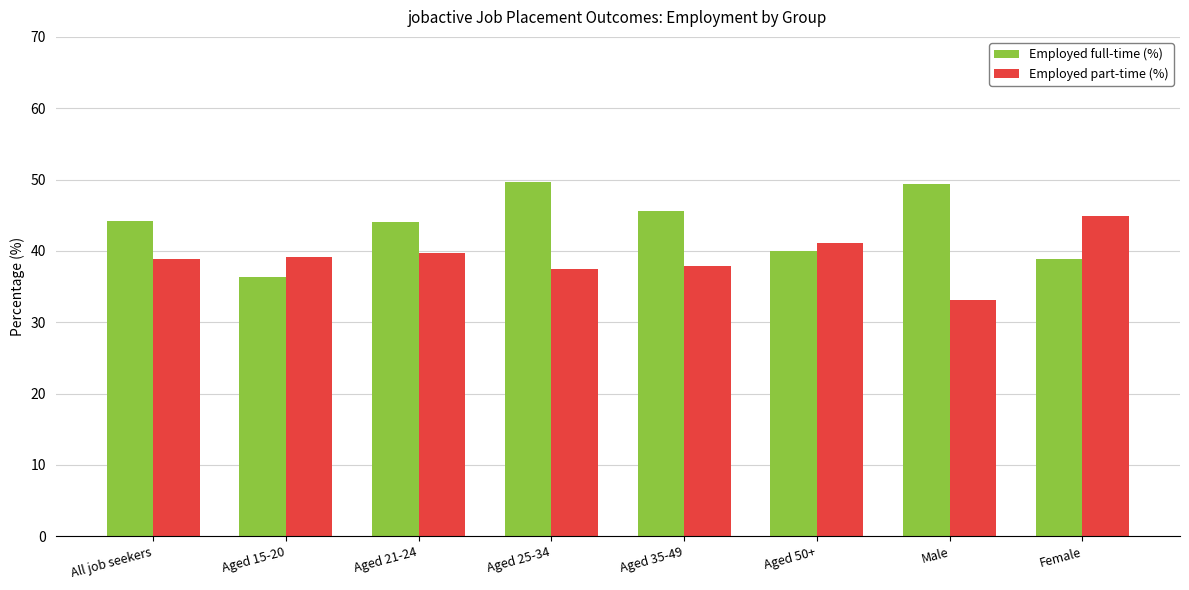

Which series has the largest total across all categories?

Employed full-time (%)